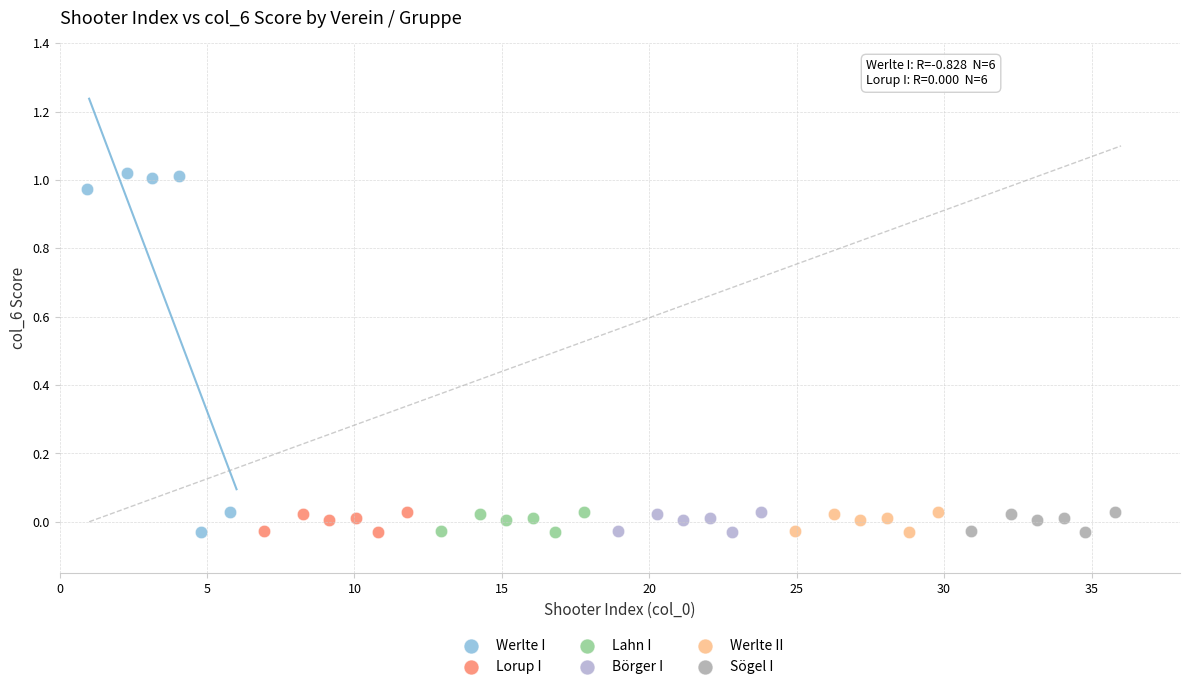

Which series reaches the maximum Y coordinate?

Werlte I